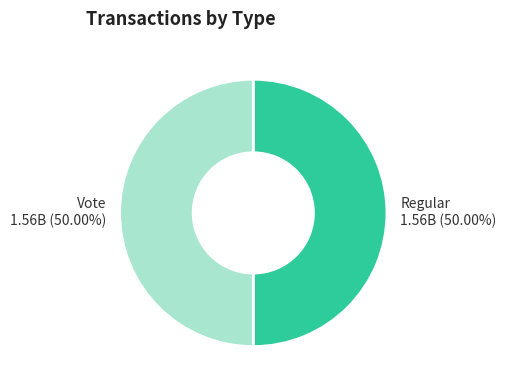

How many segments does this pie chart have?

2